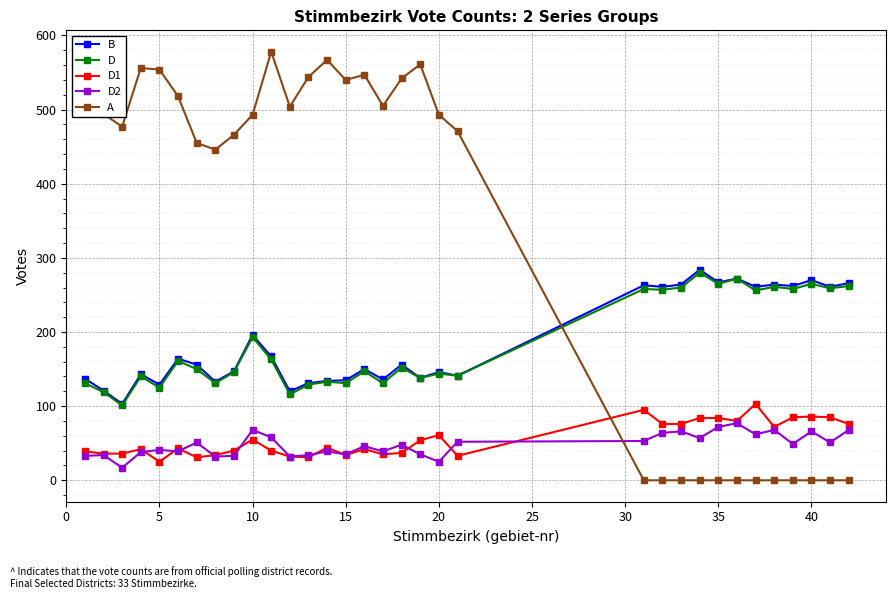

How many lines are shown in the chart?

5